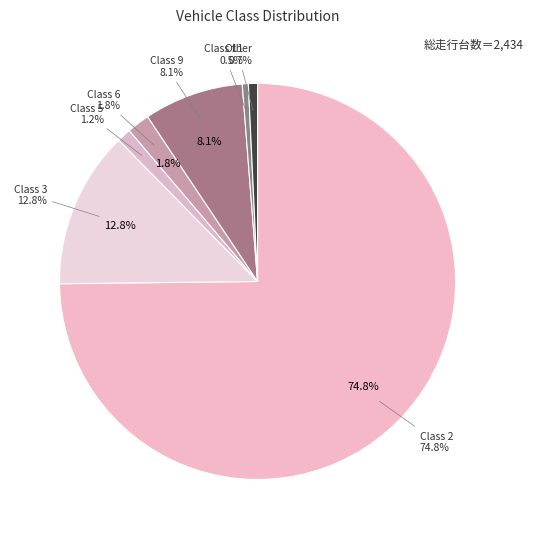

Which slice represents more than half of the pie?

Class 2